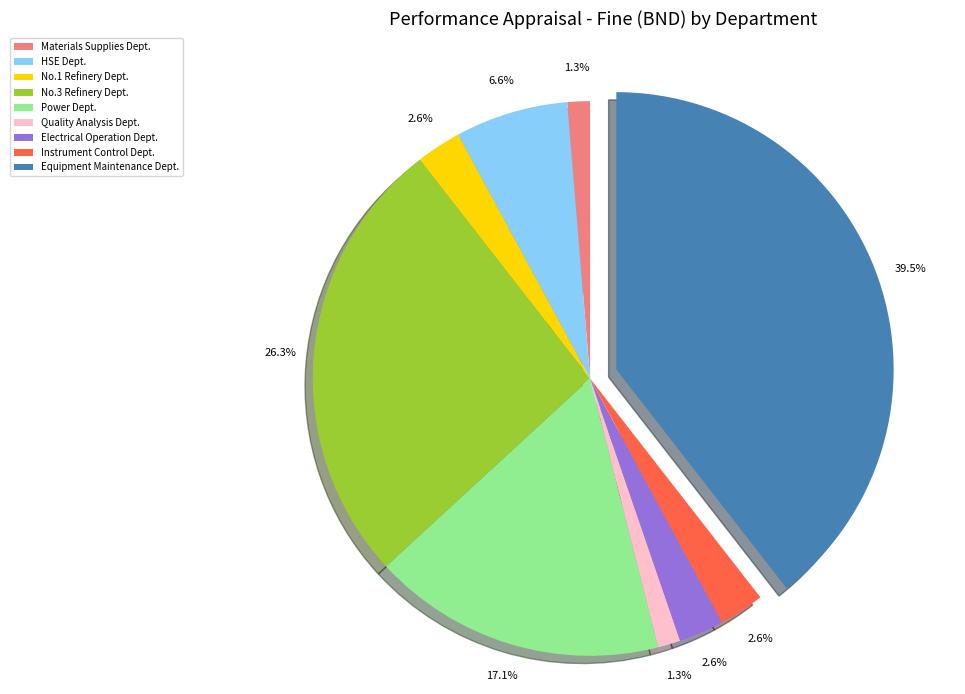

Combined, what portion of the pie is Electrical Operation Dept. and Materials Supplies Dept.?

3.9%